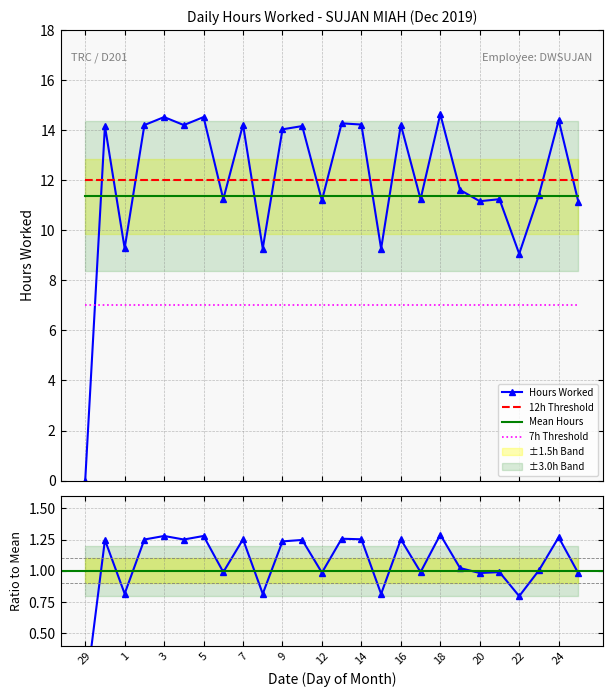

Rank the series at 6 from highest to lowest value.

12h Threshold, Mean Hours, Hours Worked, 7h Threshold